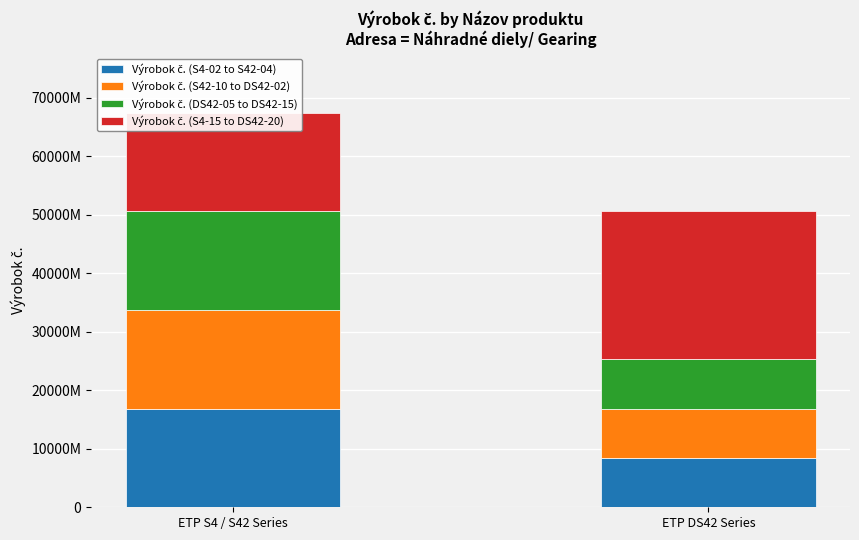

Reading left to right, extract all data points from this chart.

Výrobok č. (S4-02 to S42-04): 16866046914	8433070840
Výrobok č. (S42-10 to DS42-02): 16866047029	8433070869
Výrobok č. (DS42-05 to DS42-15): 16866047123	8433070887
Výrobok č. (S4-15 to DS42-20): 16866047145	25299212768